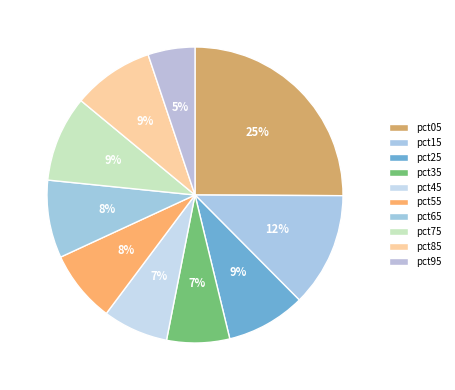

How many segments does this pie chart have?

10